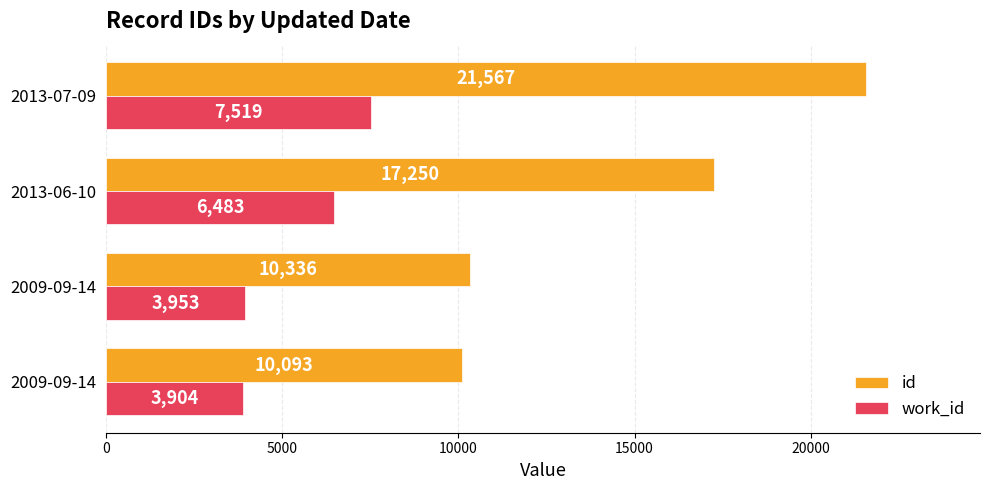

What are all the series names shown in the legend?

id, work_id